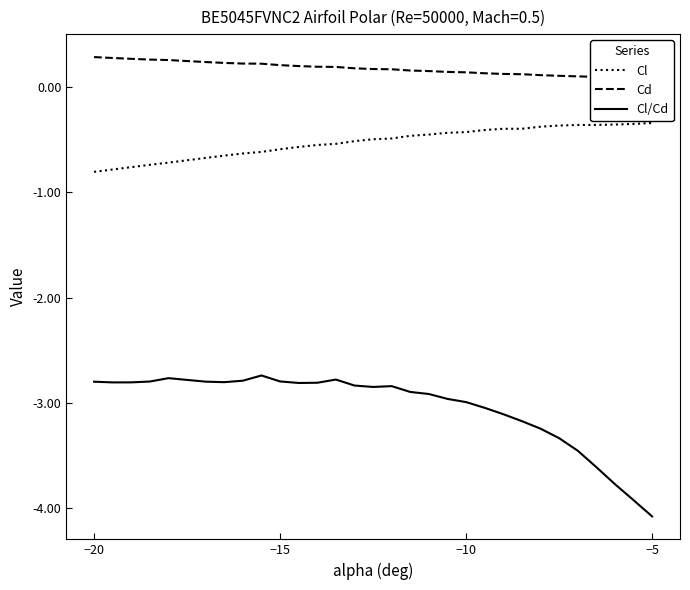

The Cl series shows -0.5 at −20. True or false?

False